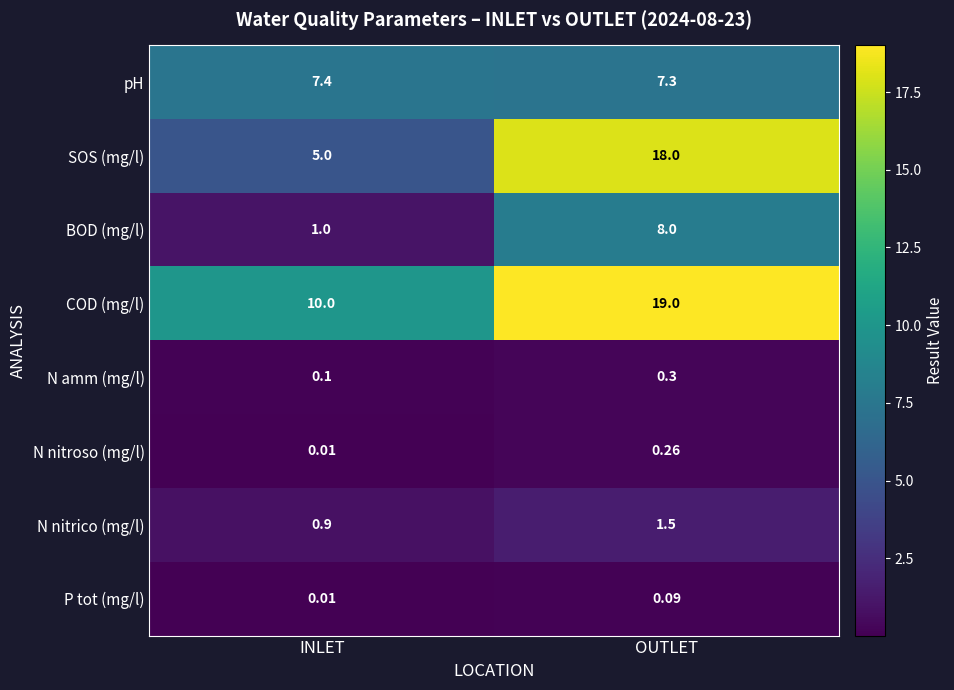

Which category has the lowest value across all series?

INLET